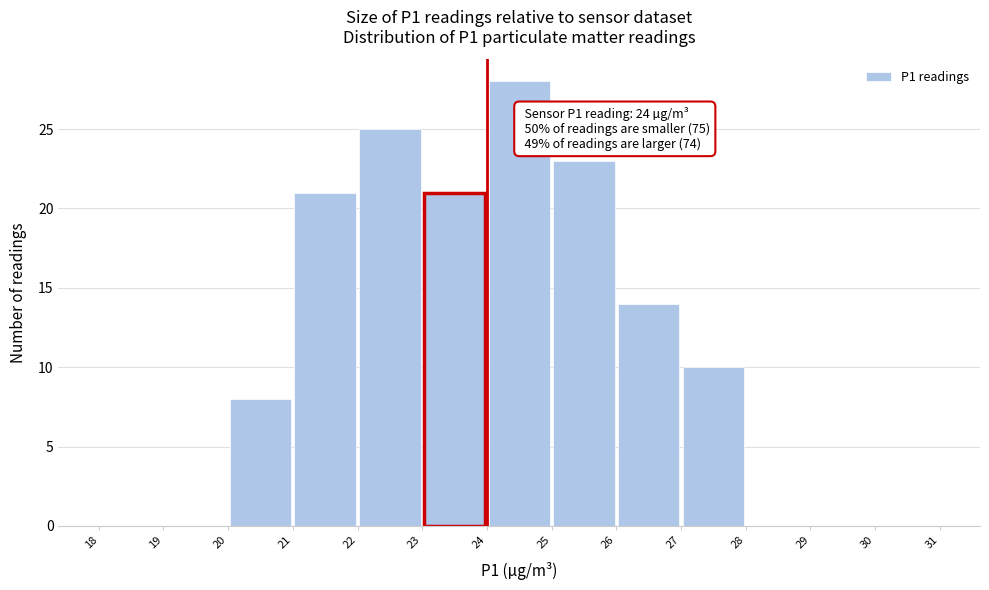

Over which range of the x-axis is the bar tallest?

24 to 25